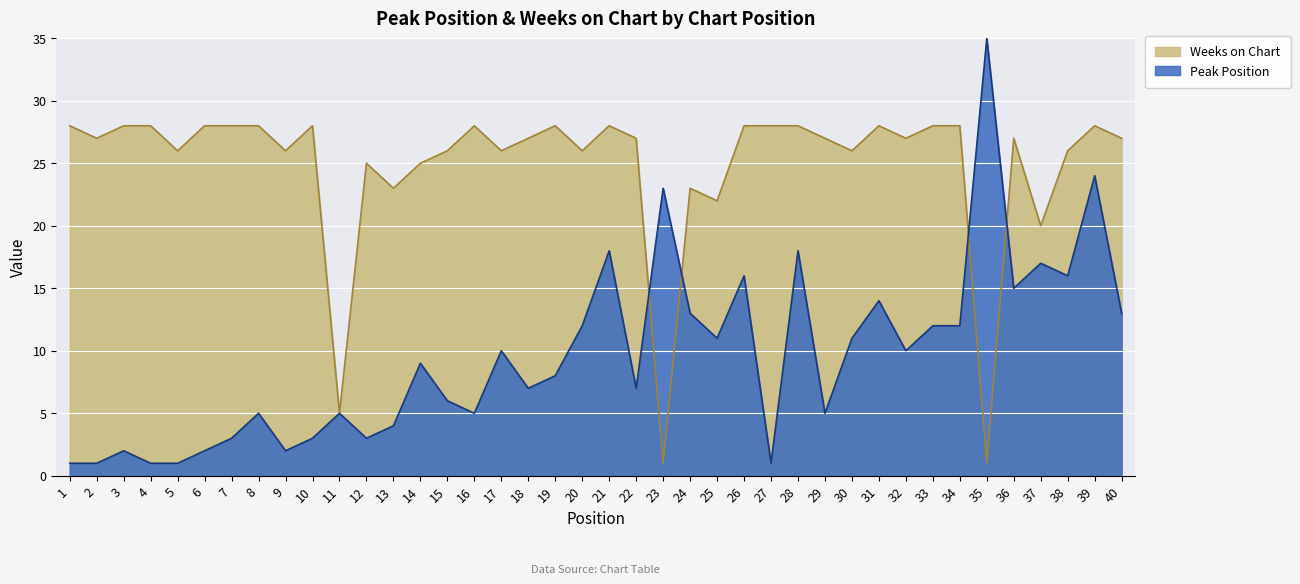

True or false: Weeks on Chart and Peak Position cross at least once.

True